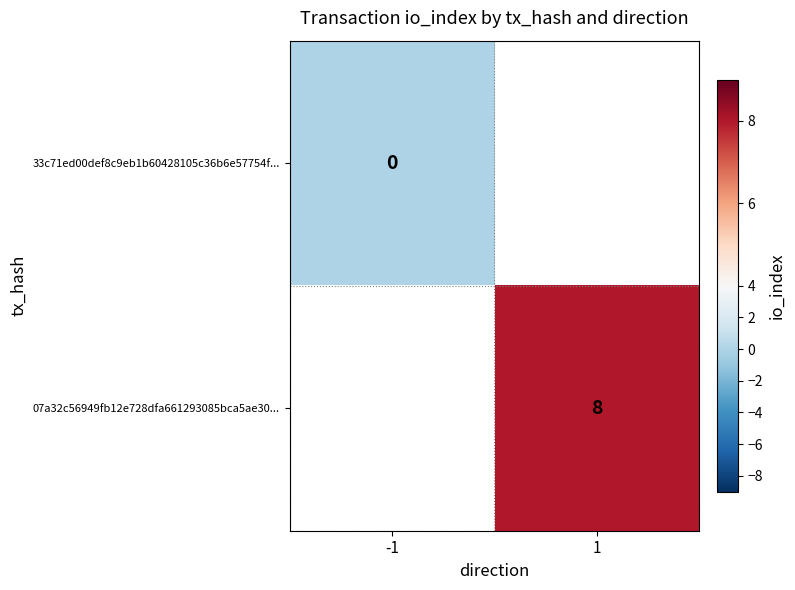

At how many categories does at least one series exceed 1?

1